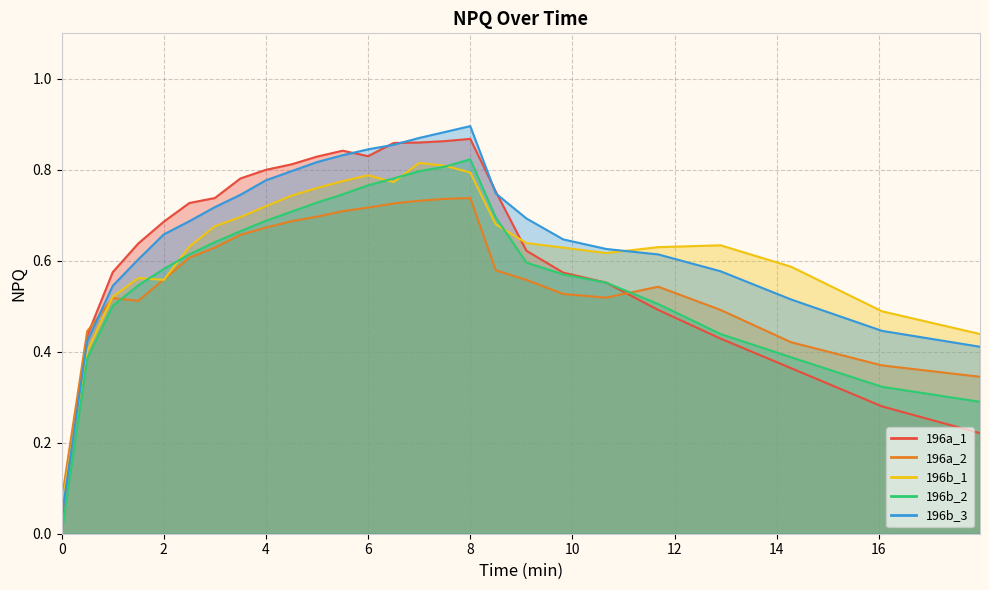

What is the difference between the second highest and minimum values in the 196b_3 series?

0.8